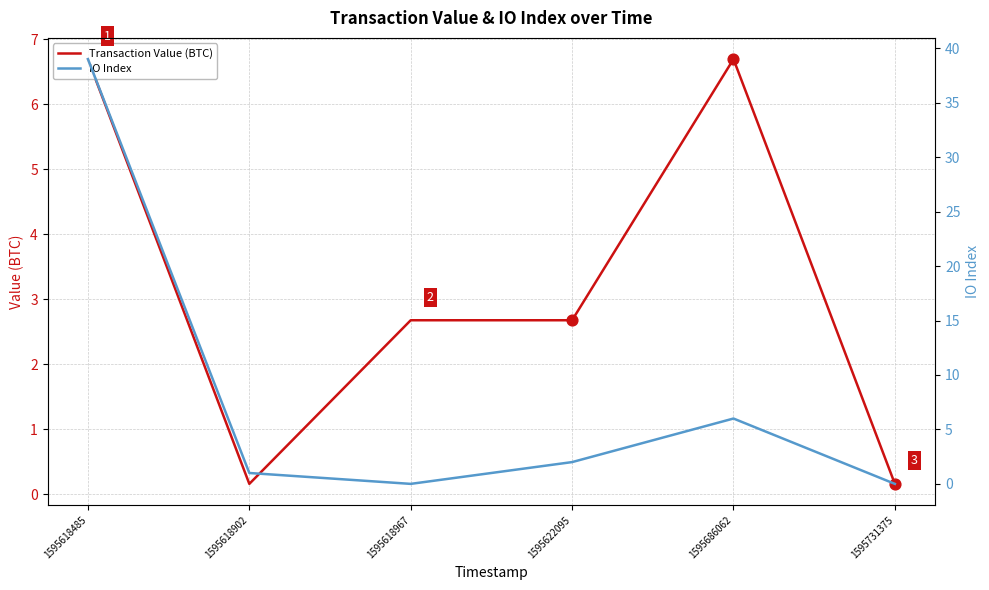

What is the total value across all series at 1595622095?

4.7